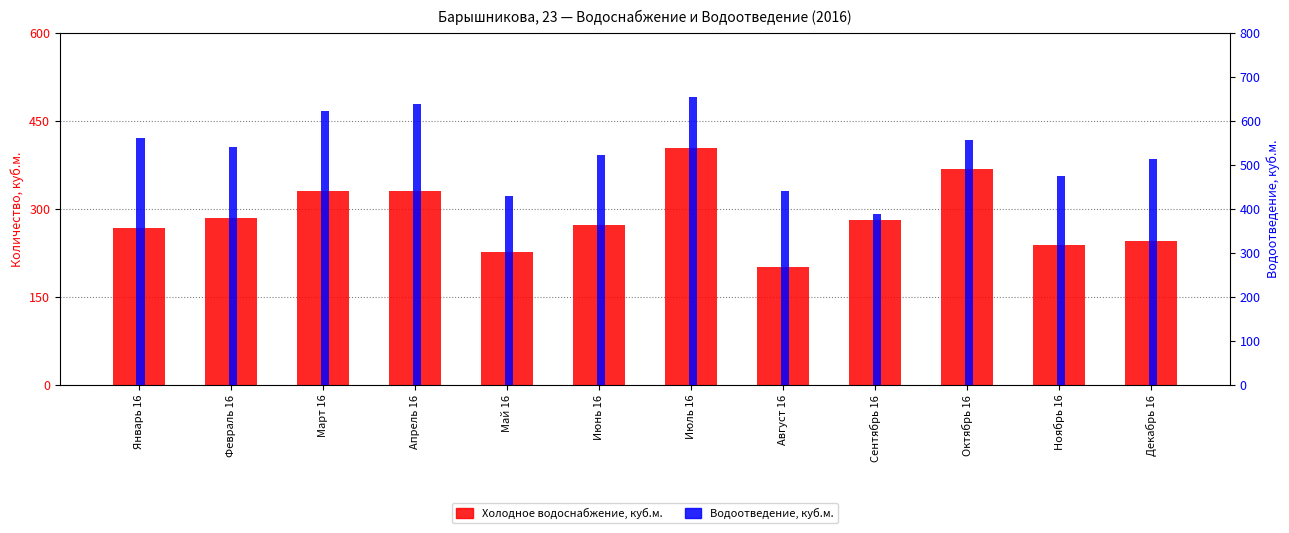

The Холодное водоснабжение, куб.м. series shows 238.0 at Ноябрь 16. True or false?

True